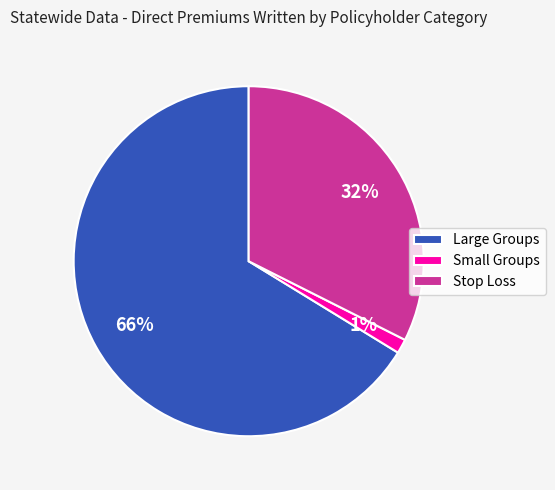

Do Small Groups and Stop Loss together represent more than half of the pie?

No